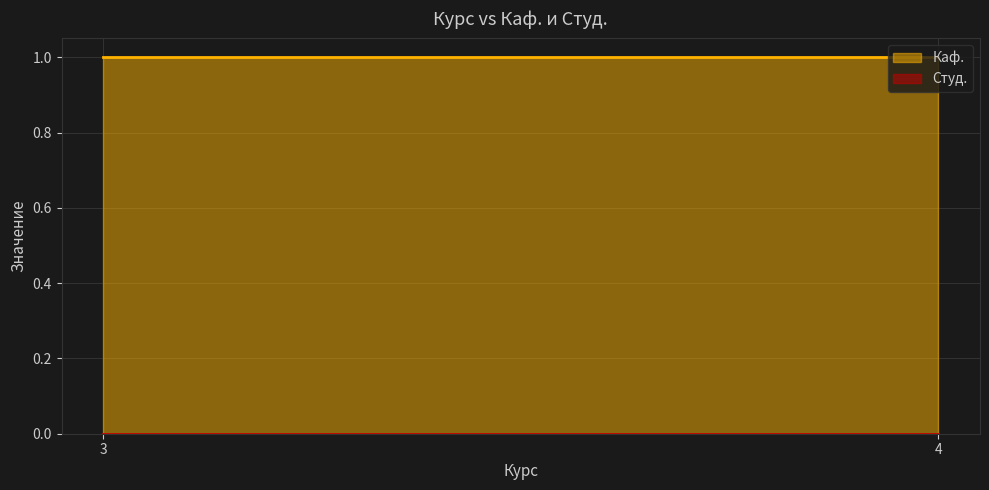

What is the value of the Каф. point at the 2nd from the left?

1